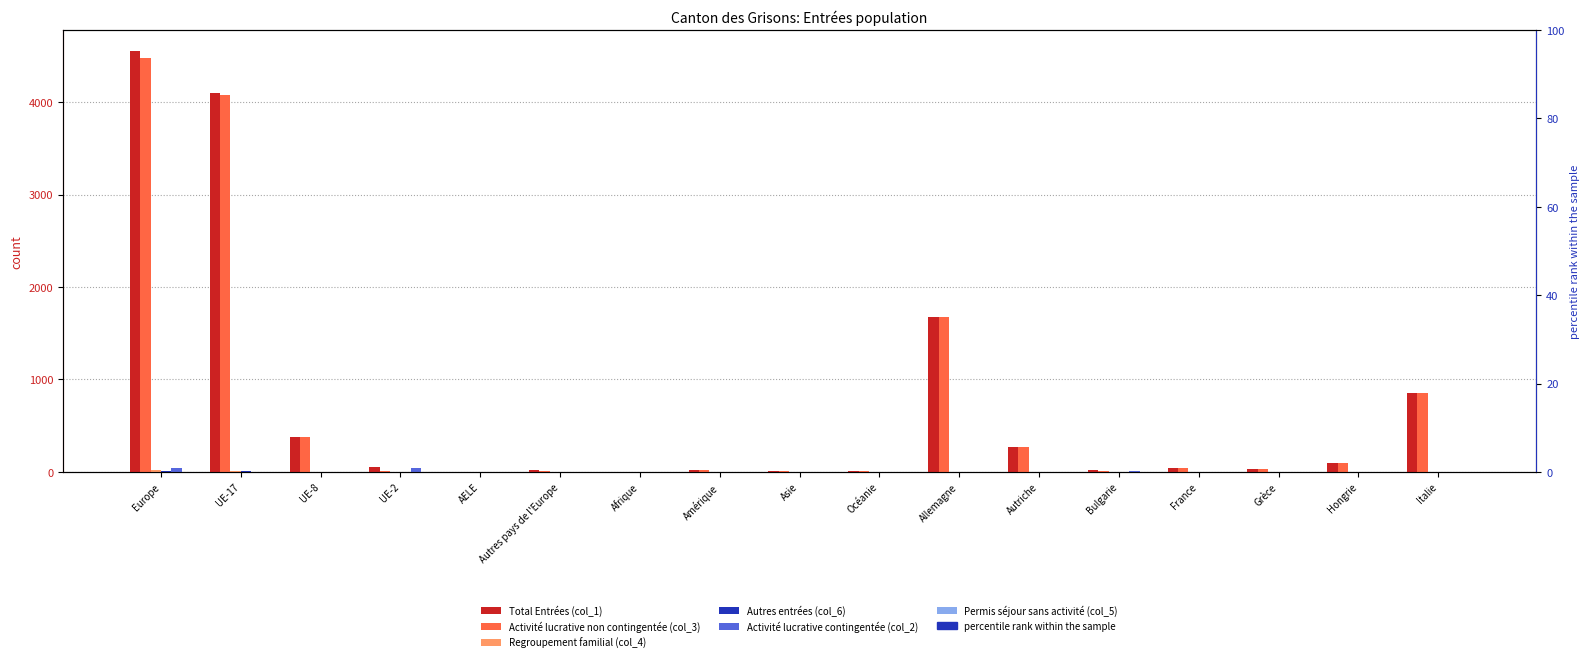

What is the total value across all series at Autres pays de l'Europe?

33